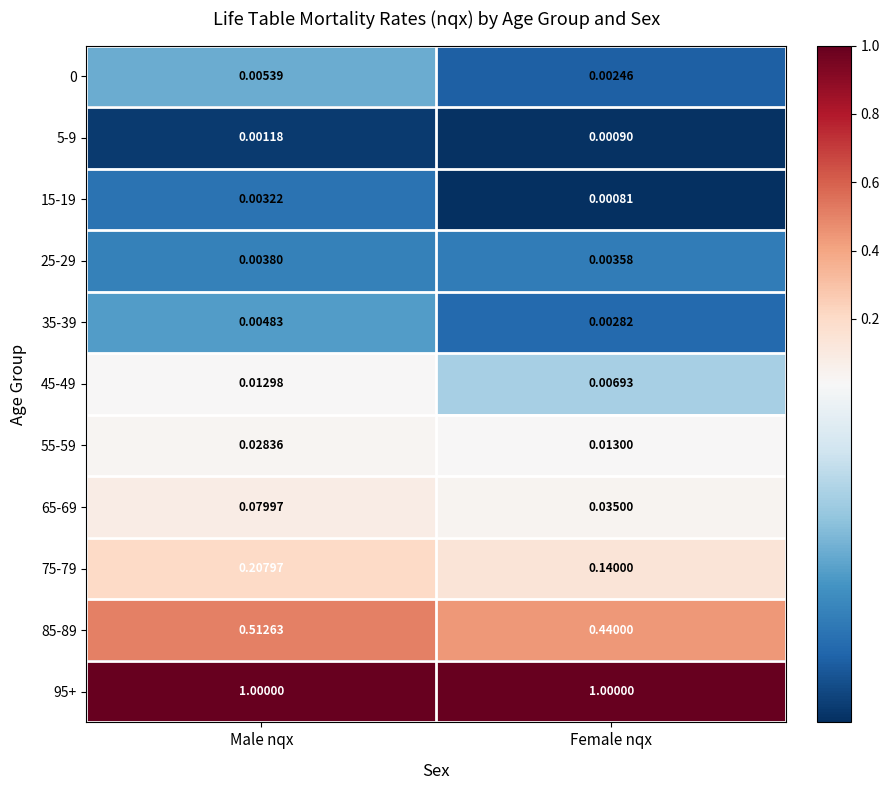

What is the total value across all series at Female nqx?

1.6